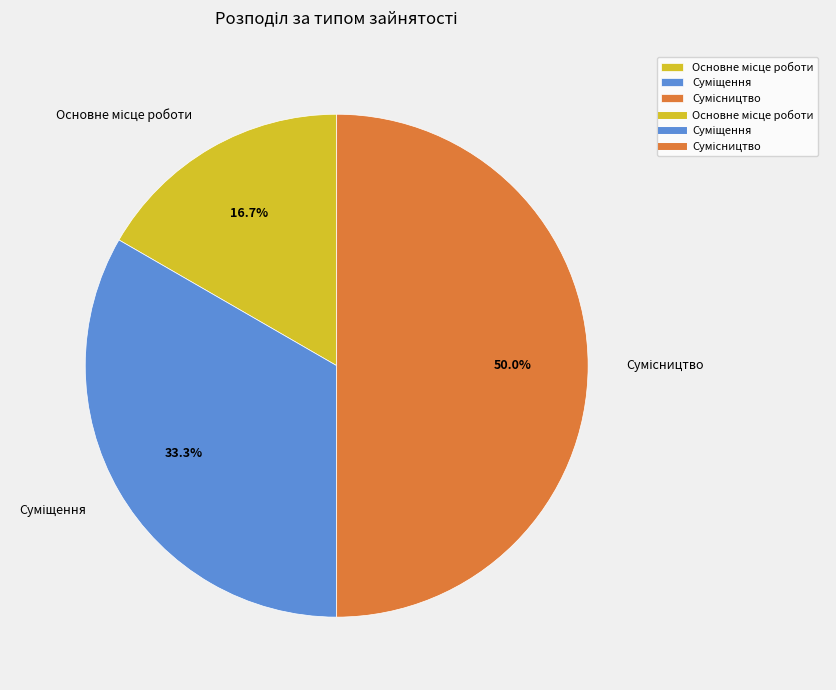

What percentage is the Суміщення slice, to the nearest percent?

33%